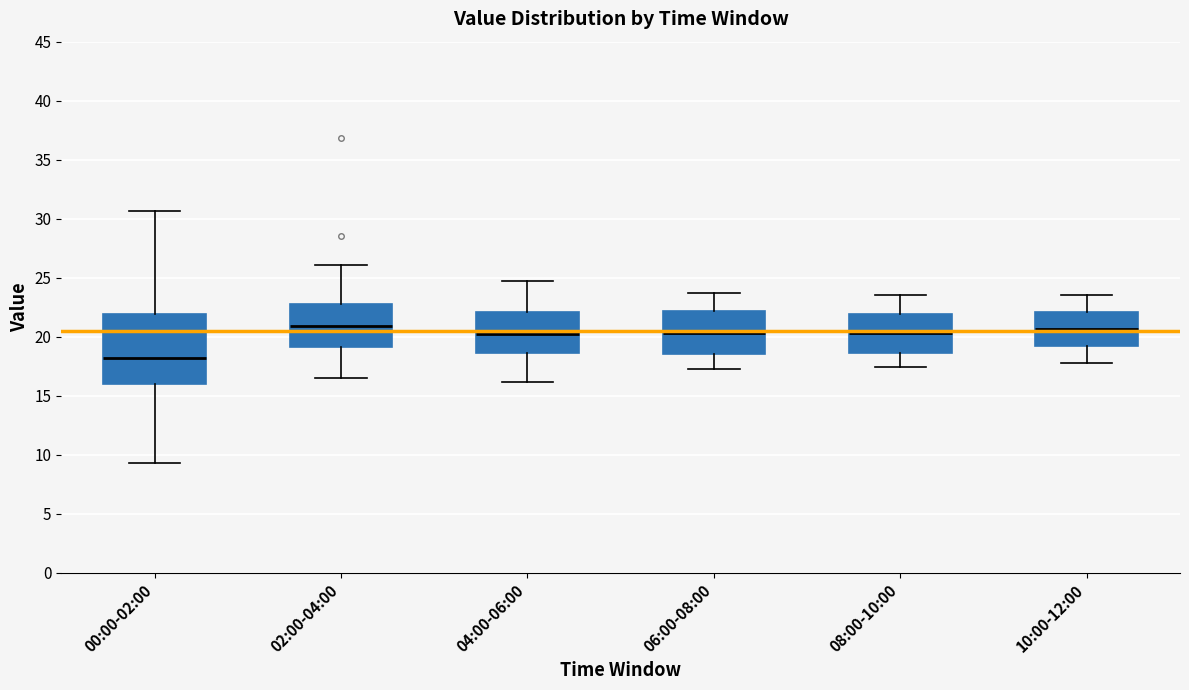

Which box's median line is the lowest?

00:00-02:00